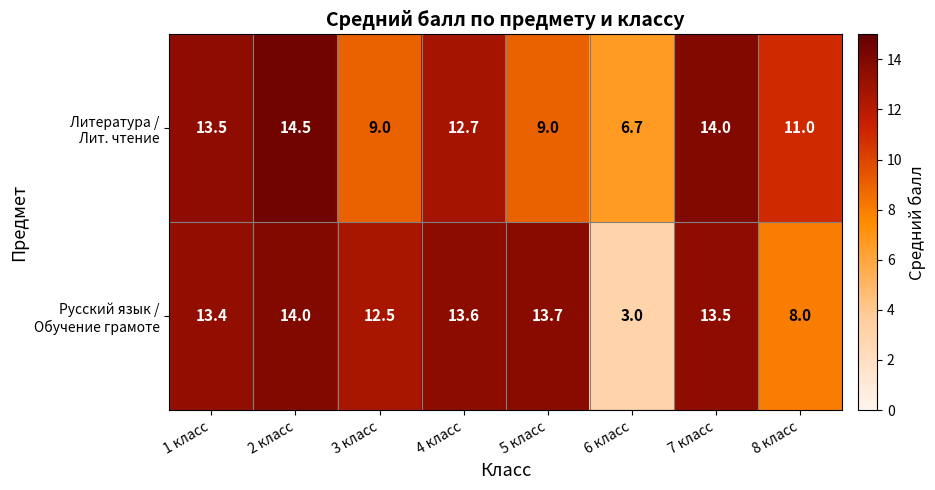

Which label corresponds to the smallest value in the chart?

6 класс